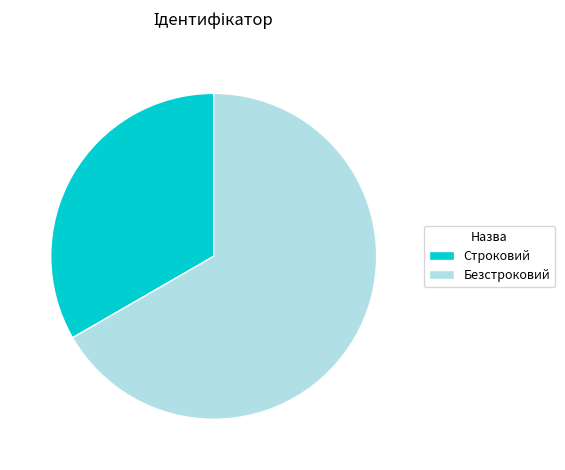

Approximately how many times larger is the value at Строковий compared to Безстроковий?

0.5